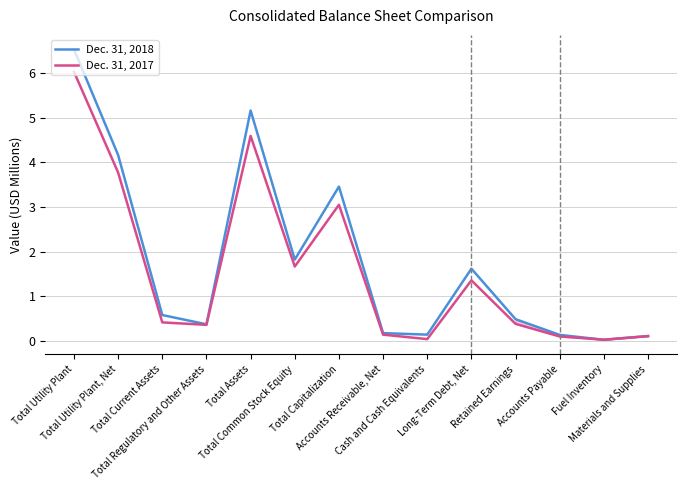

What is the label of the 7th point from the left?

Total Capitalization